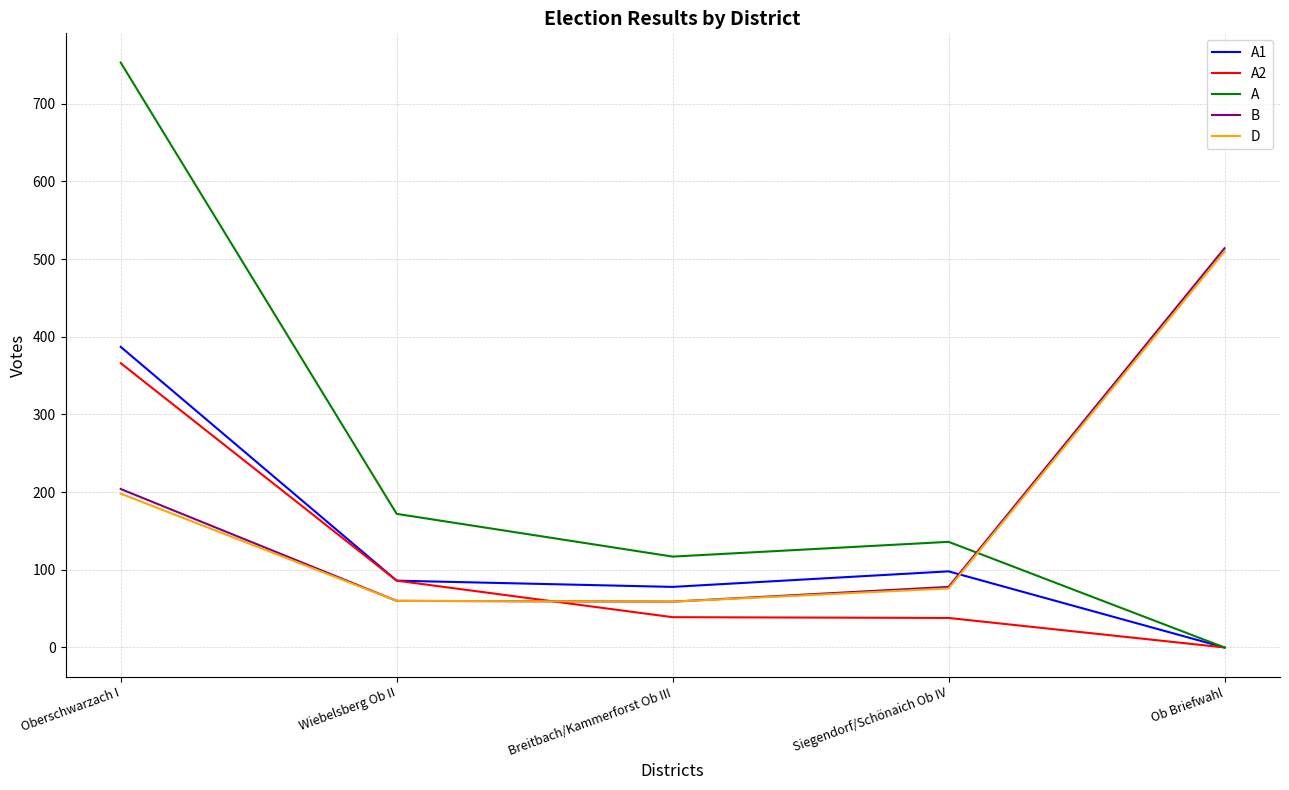

At how many categories does at least one series exceed 350?

2